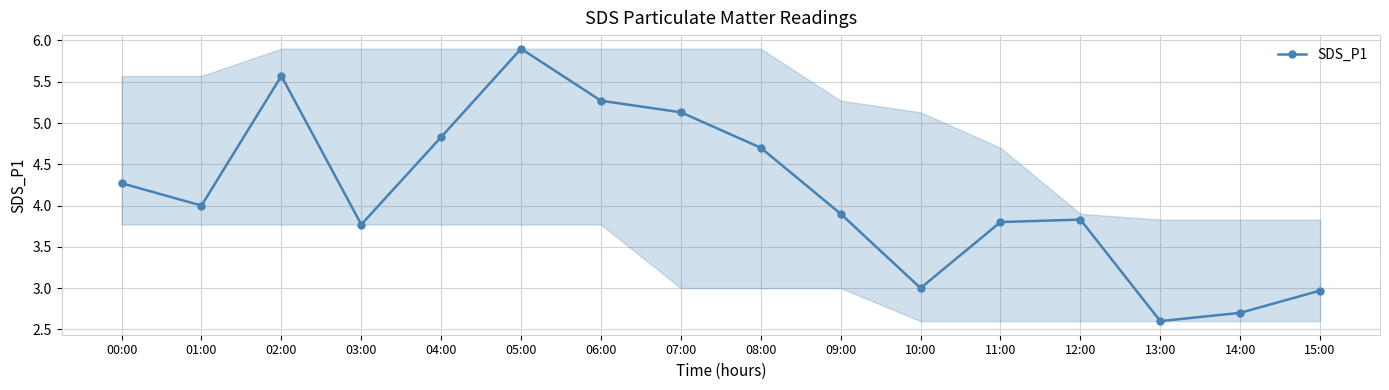

List the labels in order of value, largest first.

05:00, 02:00, 06:00, 07:00, 04:00, 08:00, 00:00, 01:00, 09:00, 12:00, 11:00, 03:00, 10:00, 15:00, 14:00, 13:00